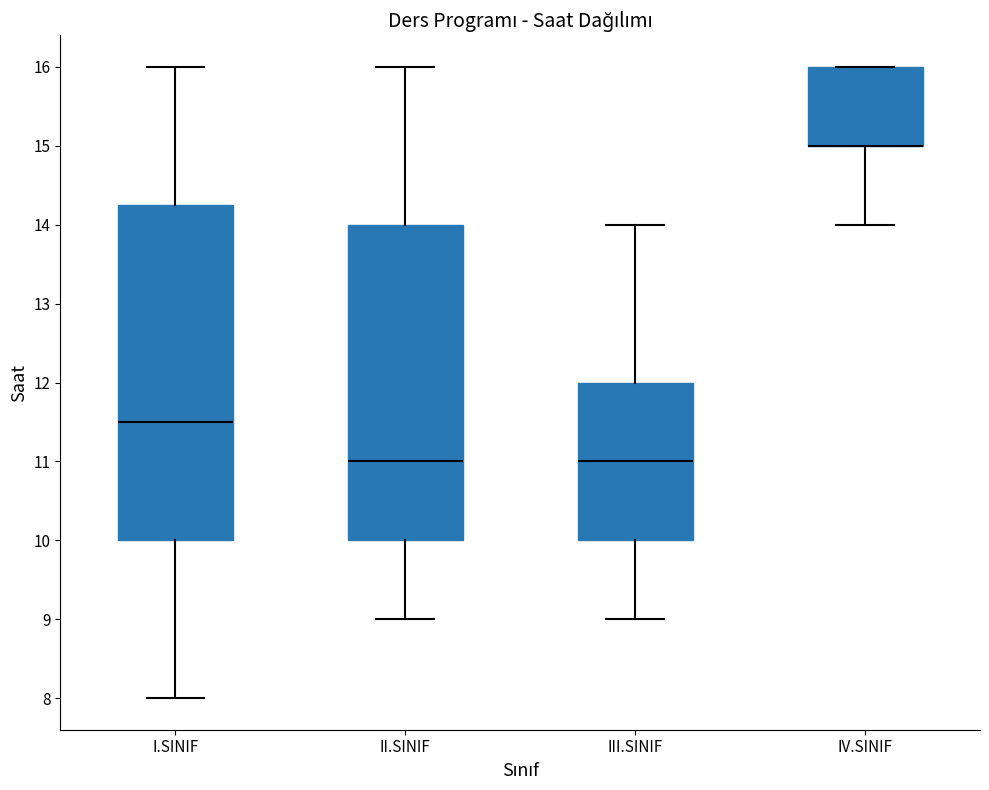

Which box is the tallest, from its lower edge to its upper edge?

I.SINIF